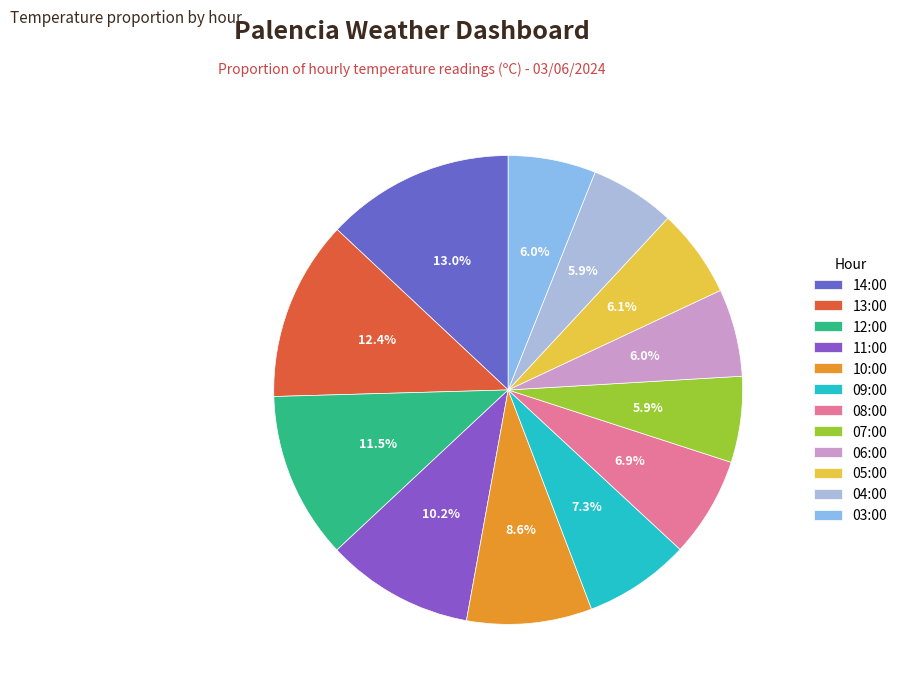

What is the ratio of the value at 13:00 to the value at 12:00?

1.1